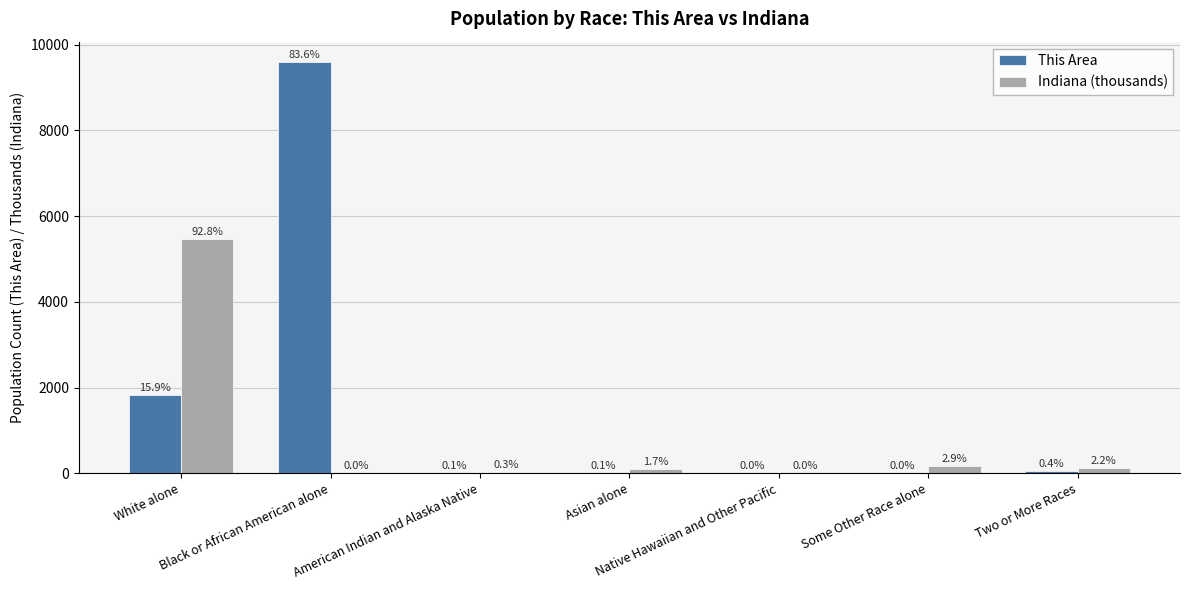

What value does the Indiana (thousands) series have at Some Other Race alone?

173.3